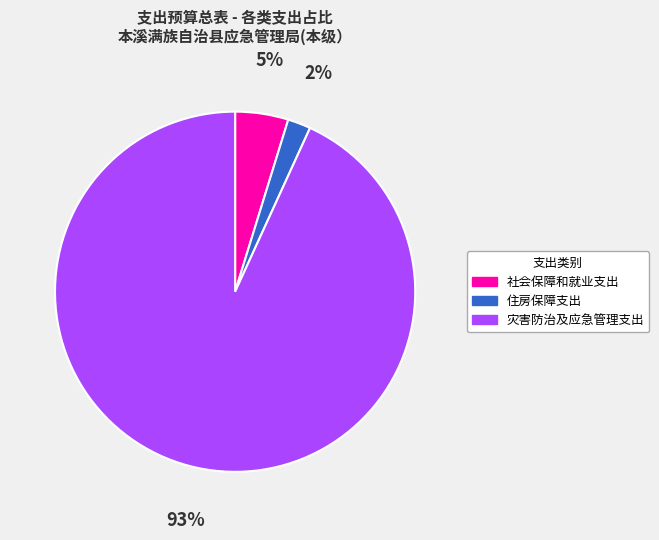

To the nearest percent, what portion does 灾害防治及应急管理支出 represent?

93%